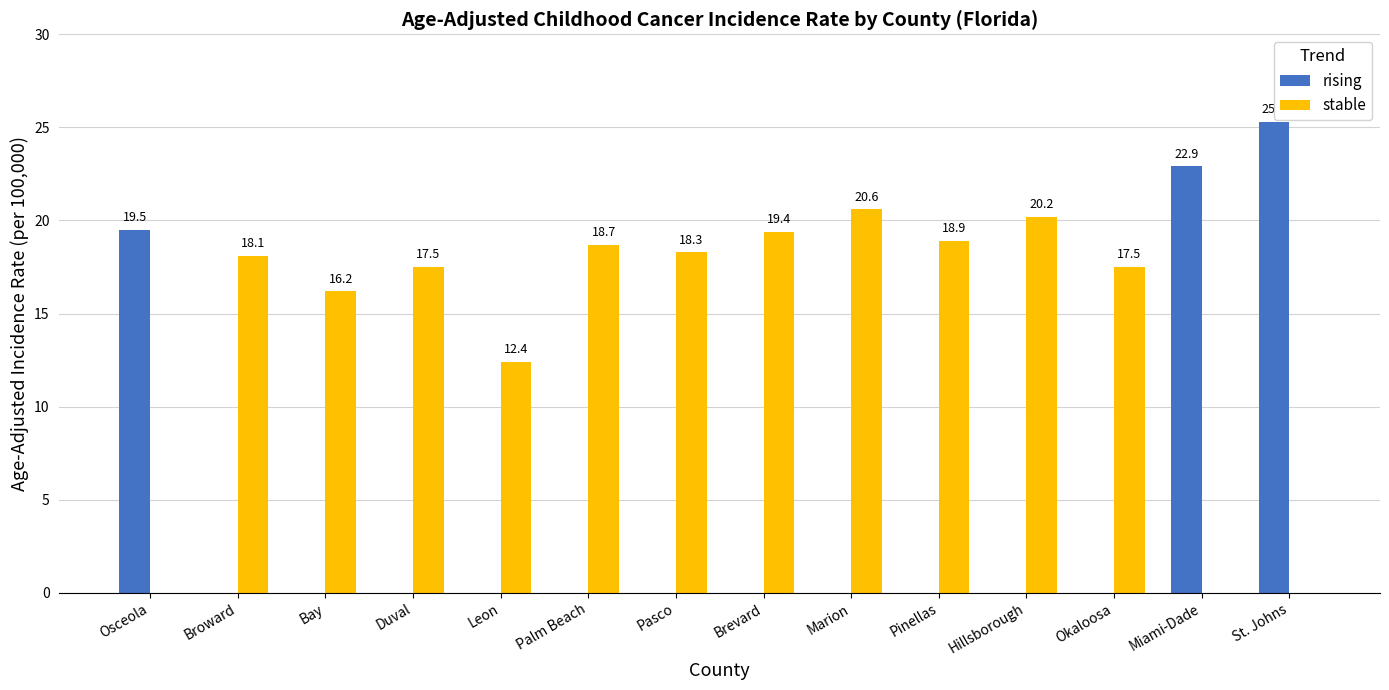

Is it true that rising equals 0.0 at Okaloosa?

True